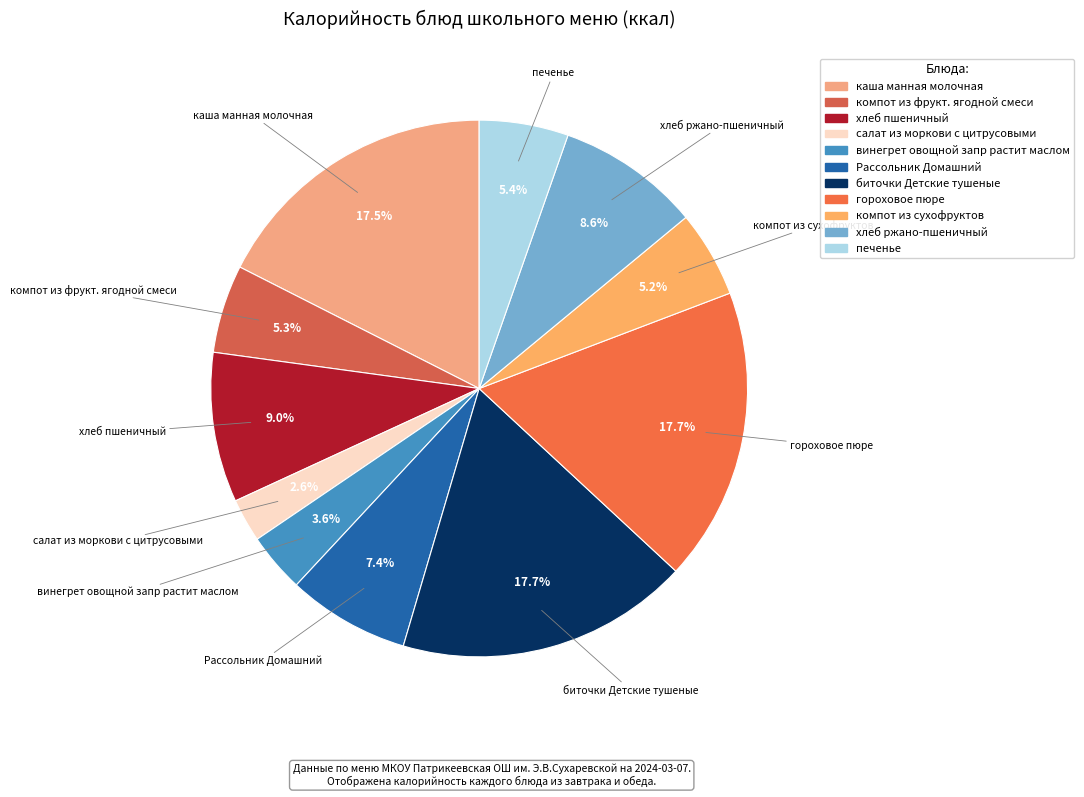

Count the number of slices in the pie.

11